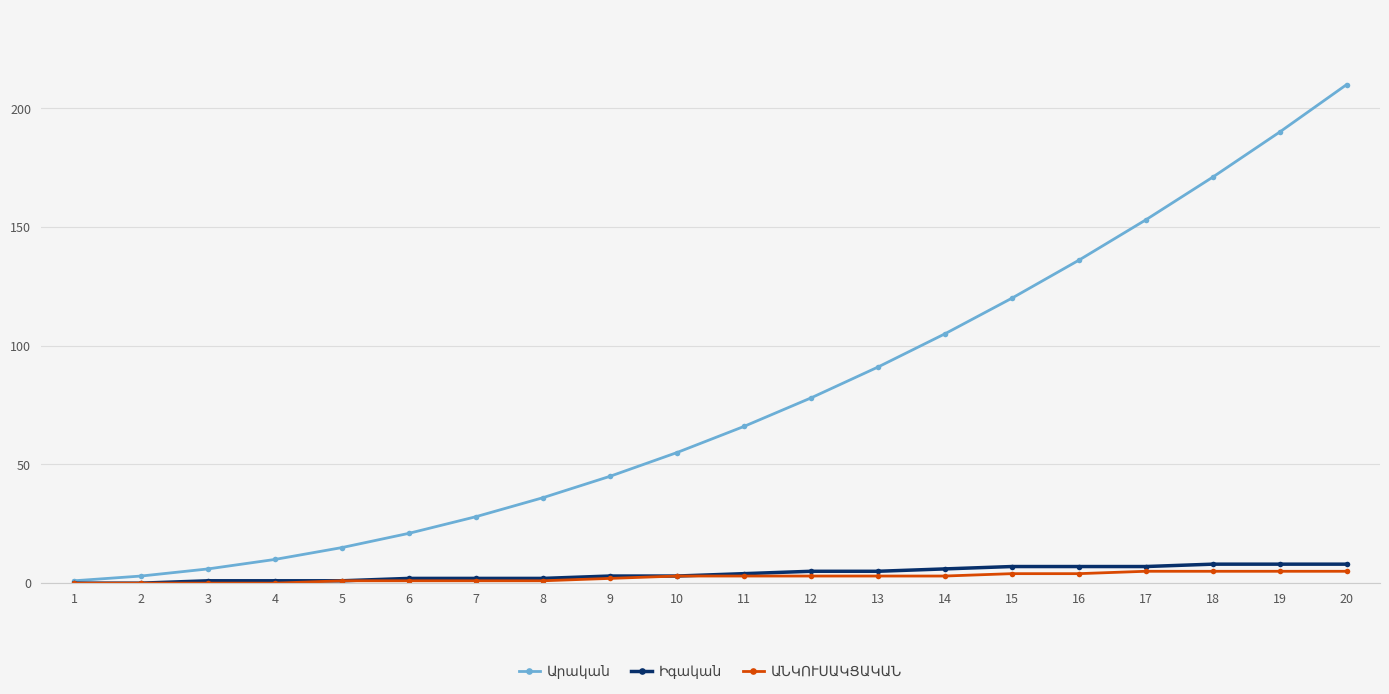

What is the sum of all Իգական values?

80